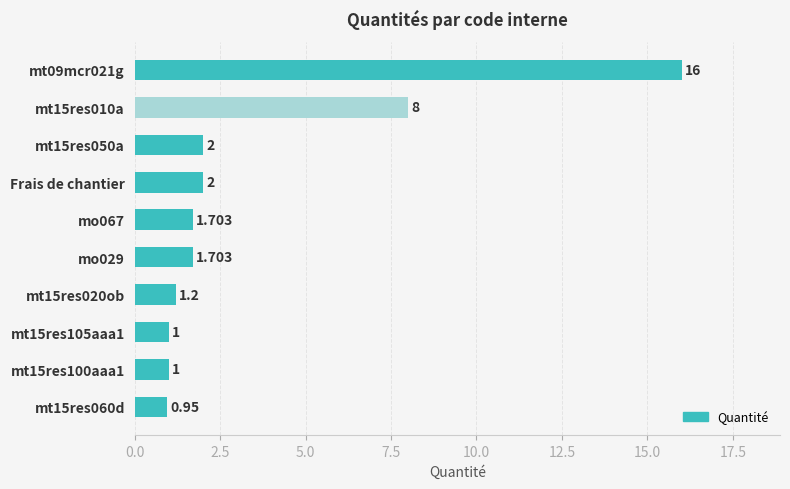

How many distinct data groups are displayed?

1